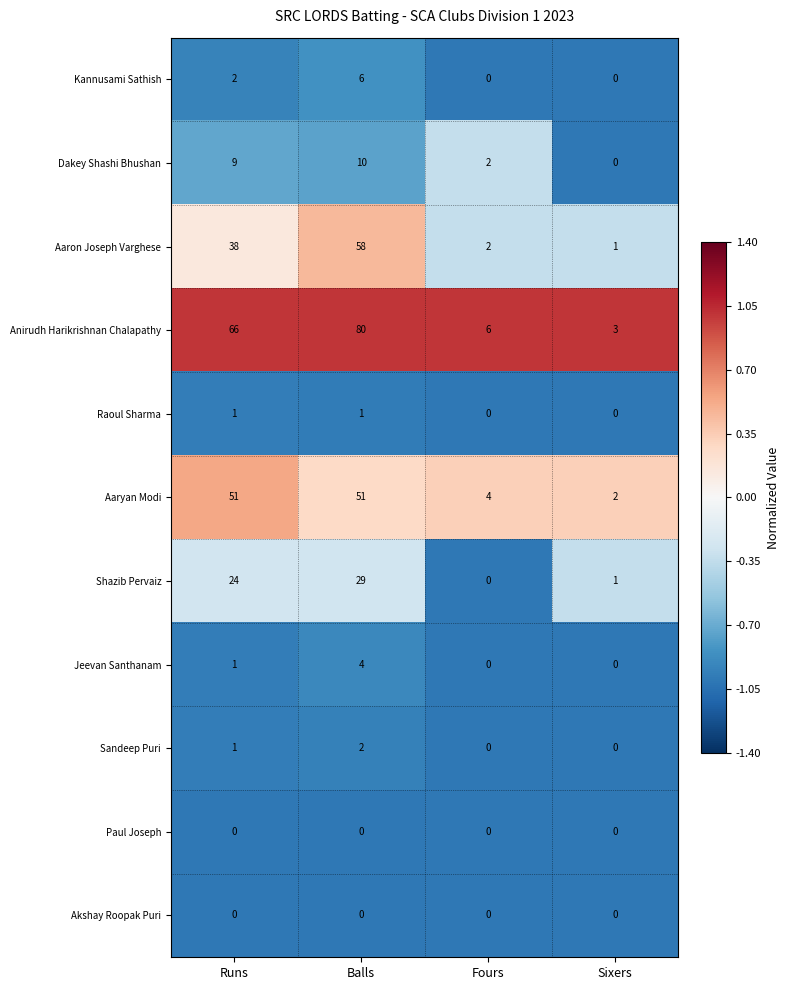

What is the greatest value displayed?

80